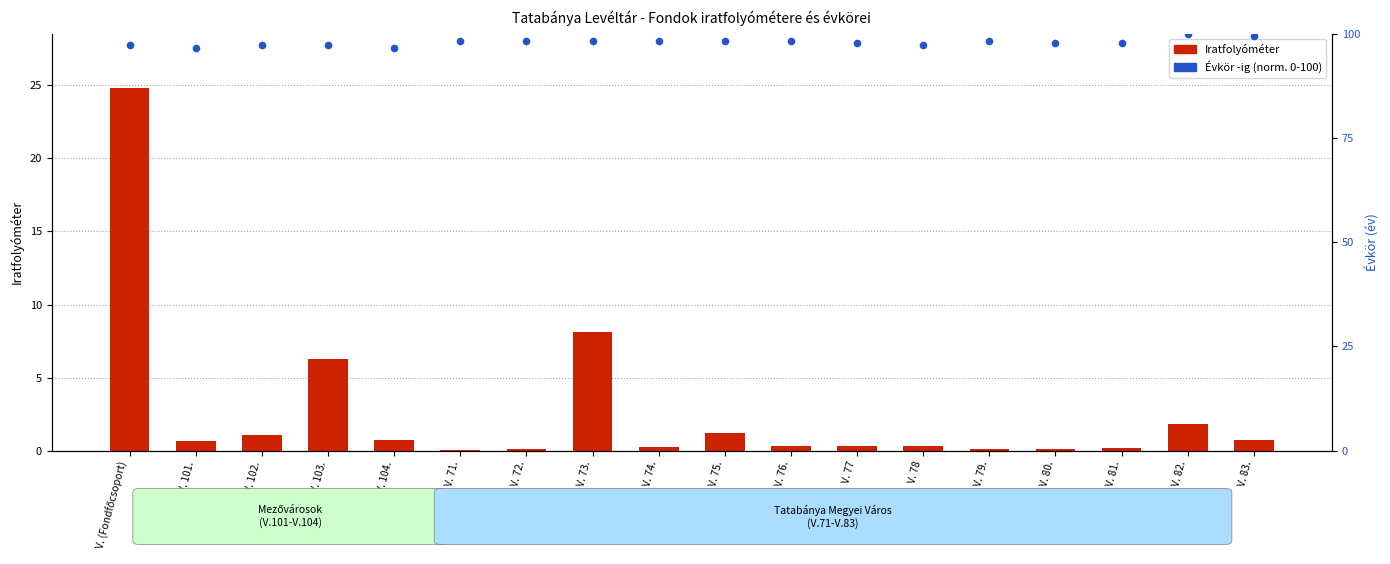

Which series reaches the minimum Y coordinate?

Iratfolyóméter